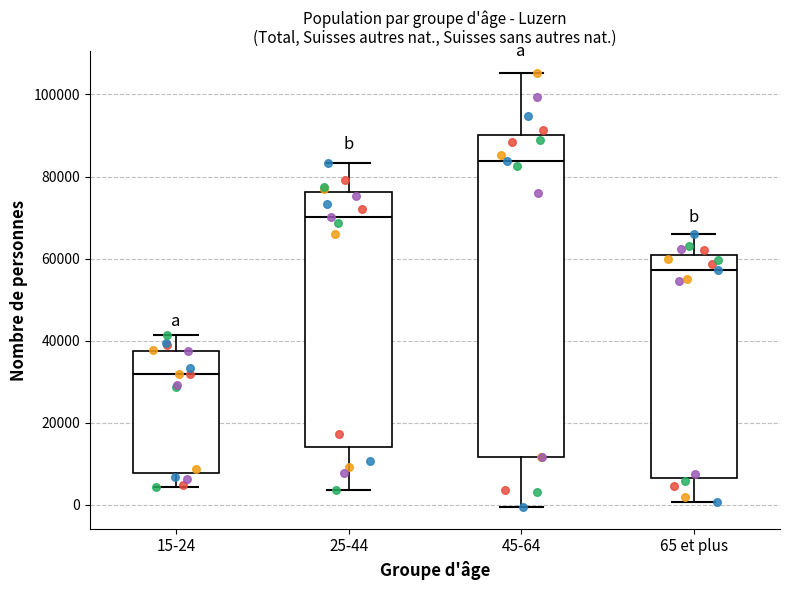

Where does the upper whisker of the box for 25-44 end on the y-axis? The values are not printed on the chart, so give them approximately, as read against the axis.

84000